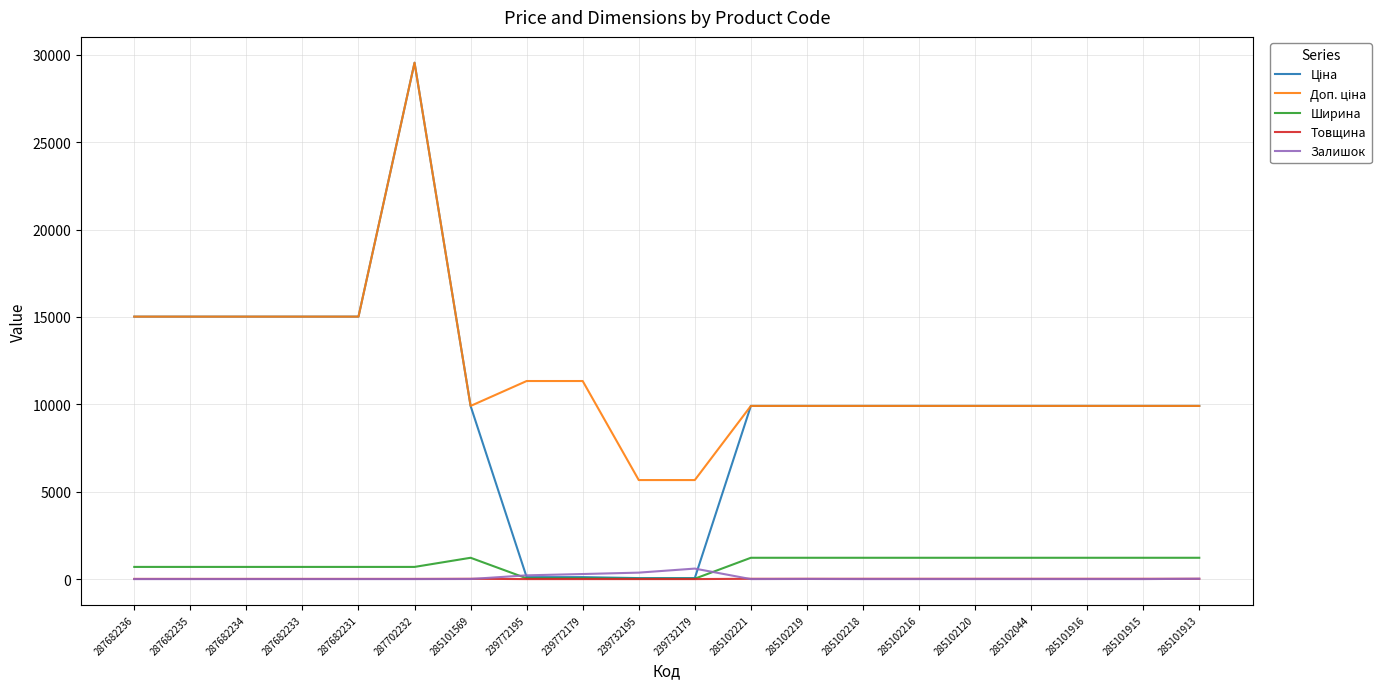

Does the chart display data point markers on the line(s)?

No